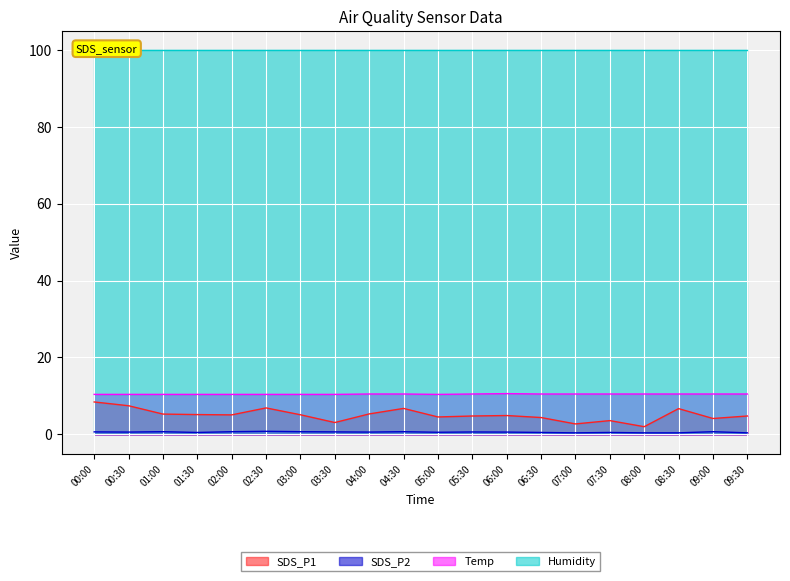

The value of Temp at 01:00 is 4.7. True or false?

False